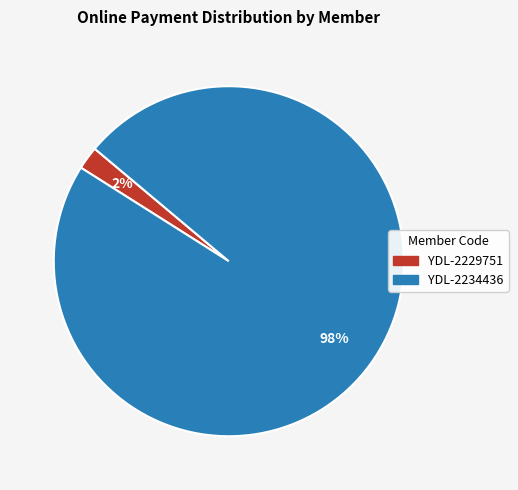

To the nearest percent, what is the difference between the YDL-2234436 and YDL-2229751 slice percentages?

96%